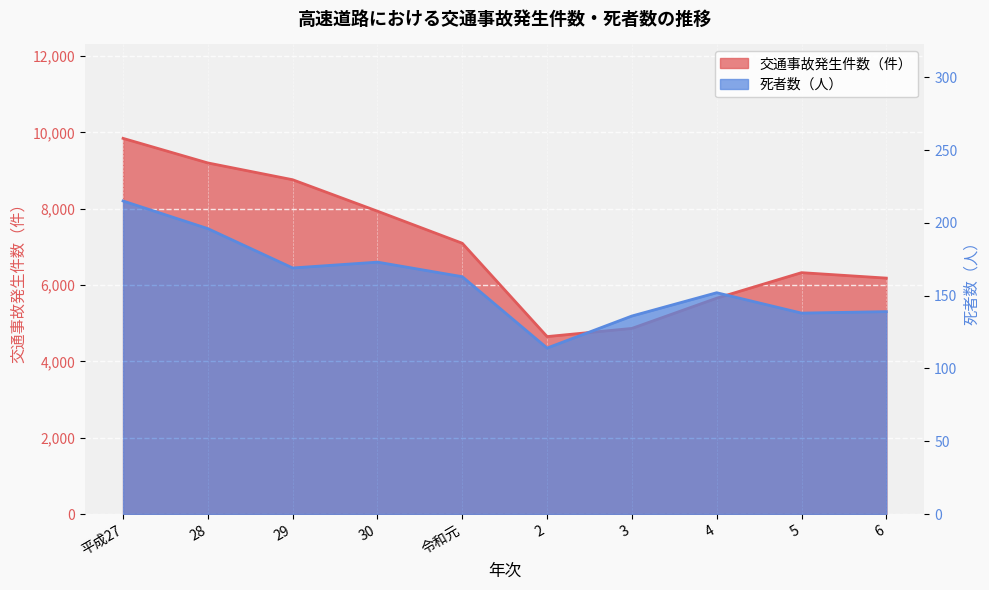

What is the approximate value of 交通事故発生件数（件） at 28, to the nearest 100?

9200